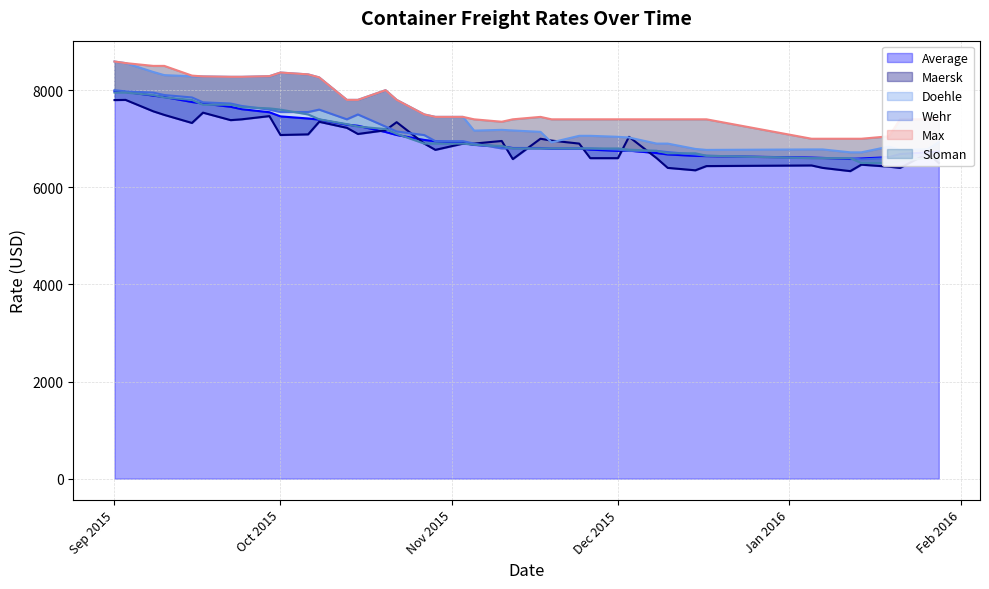

True or false: Sloman has a value of 6600 at 05.01.2016.

True